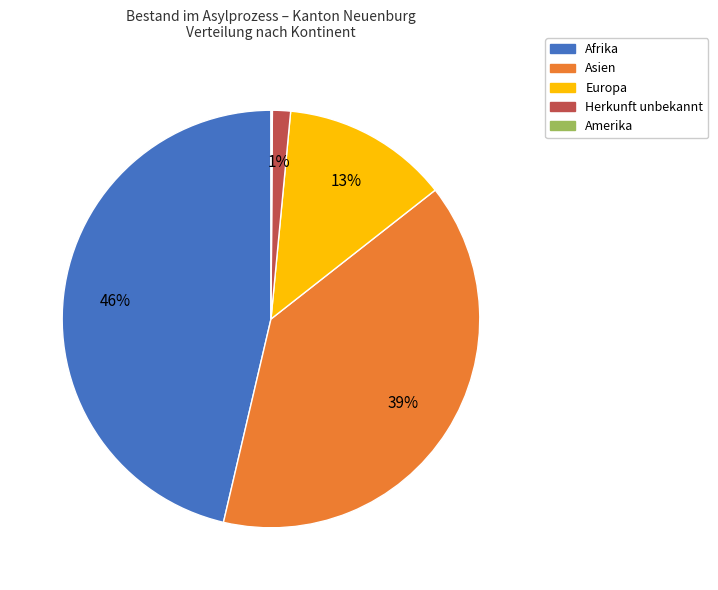

What percentage is the Afrika slice, to the nearest percent?

46%